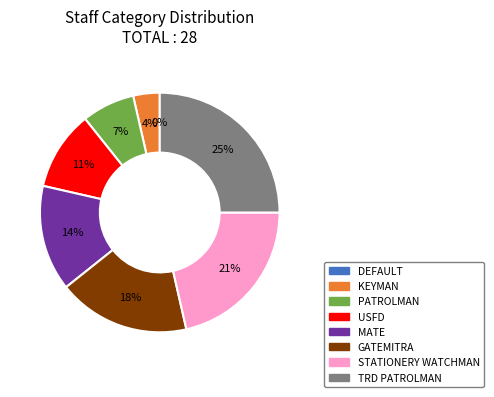

Is there a majority slice in this chart?

No